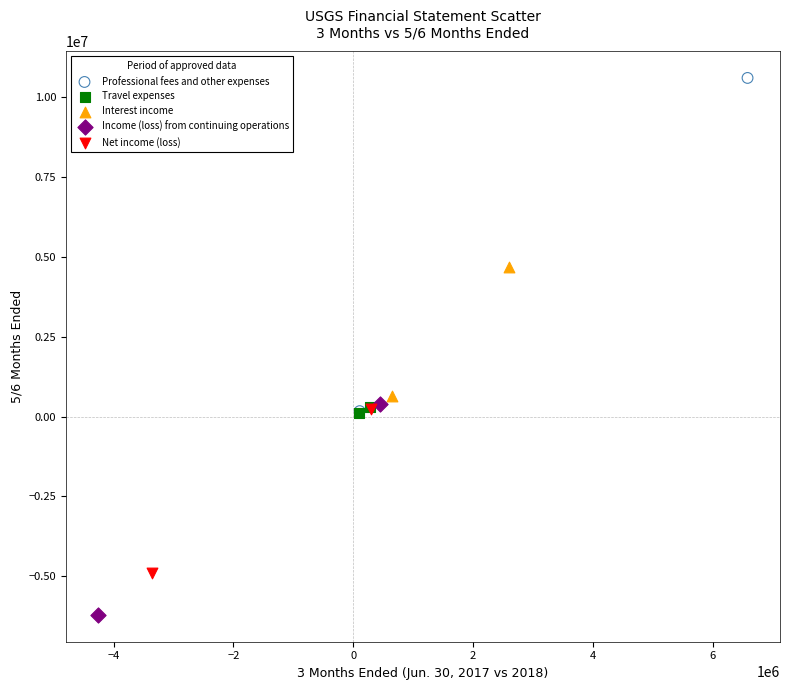

What are all the series names shown in the legend?

Professional fees and other expenses, Travel expenses, Interest income, Income (loss) from continuing operations, Net income (loss)